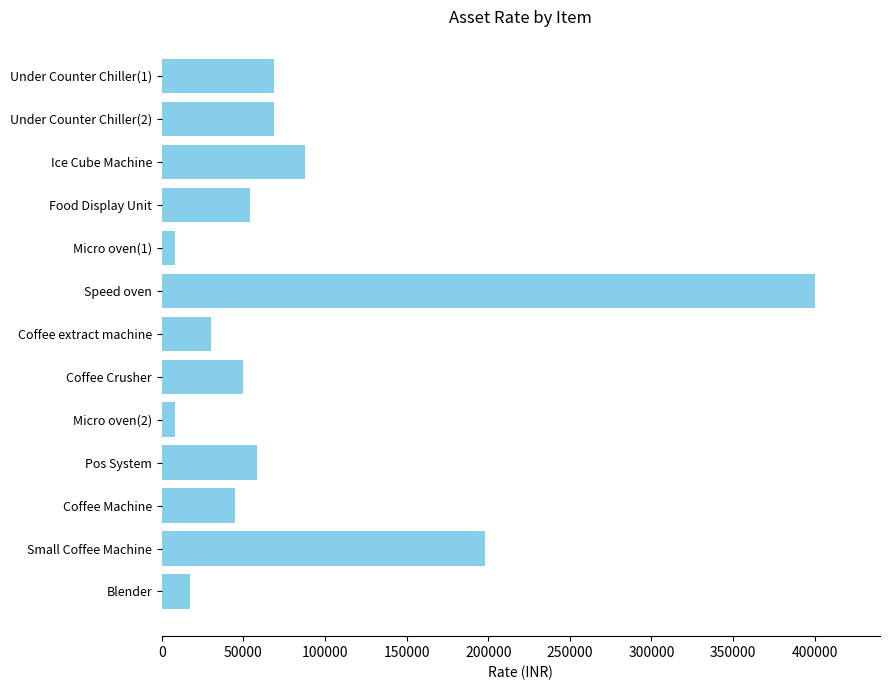

What is the label of the 3rd bar from the bottom?

Coffee Machine